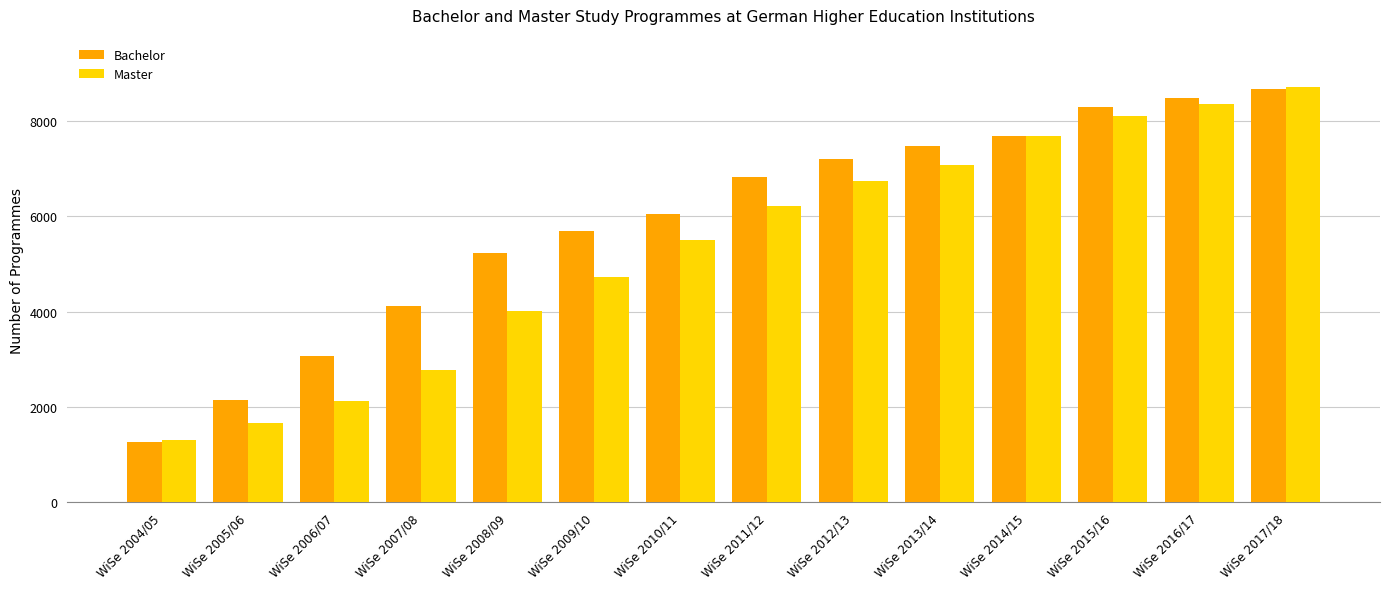

How many groups of bars are there?

14